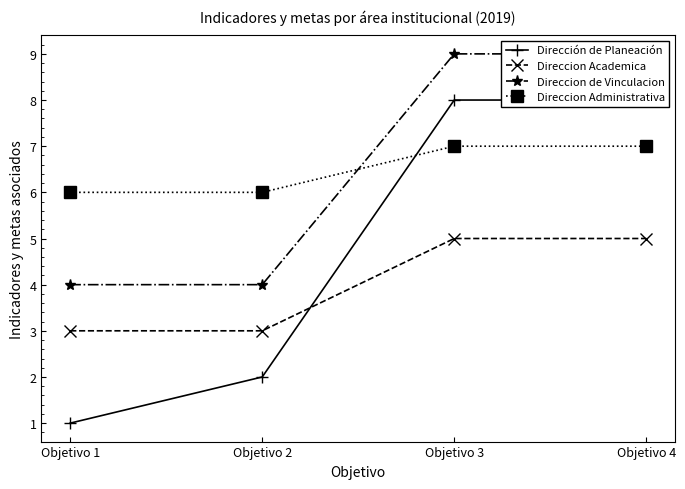

Rank the series at Objetivo 4 from highest to lowest value.

Direccion de Vinculacion, Dirección de Planeación, Direccion Administrativa, Direccion Academica